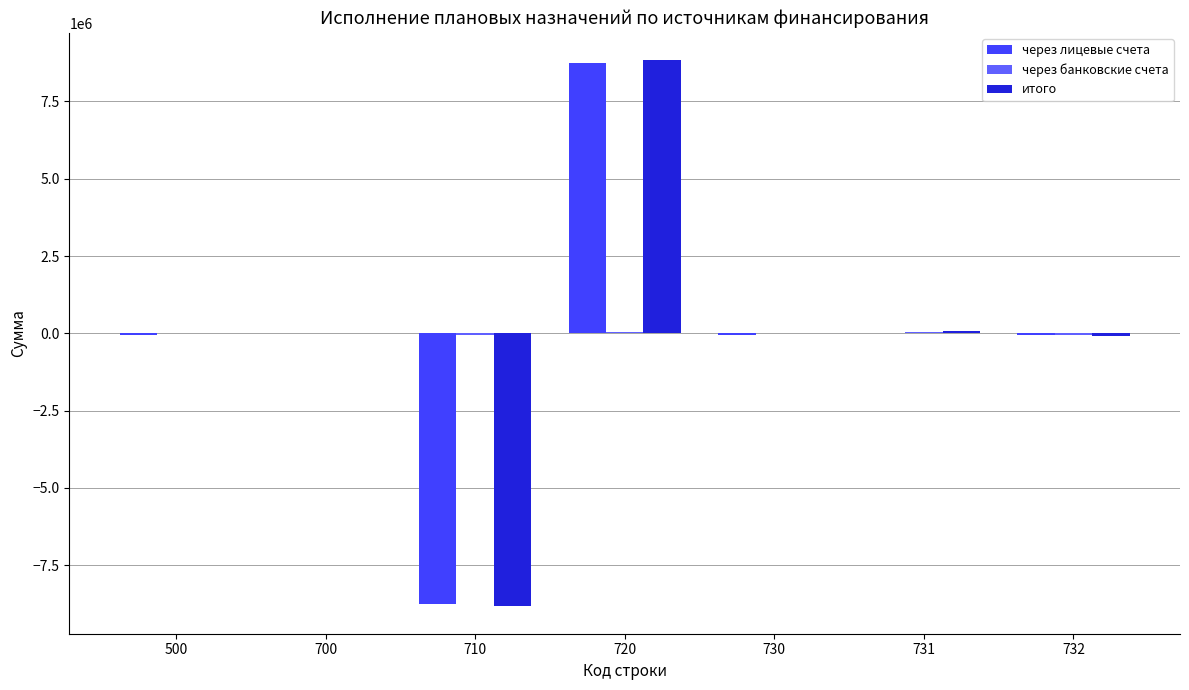

The value of через лицевые счета at 710 is -8752370.4. True or false?

True